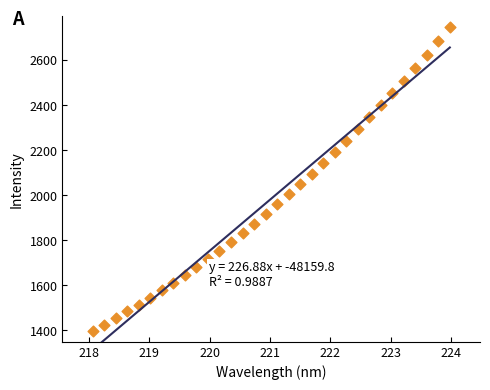

What is the range of Y values (max minus min)?

1346.5